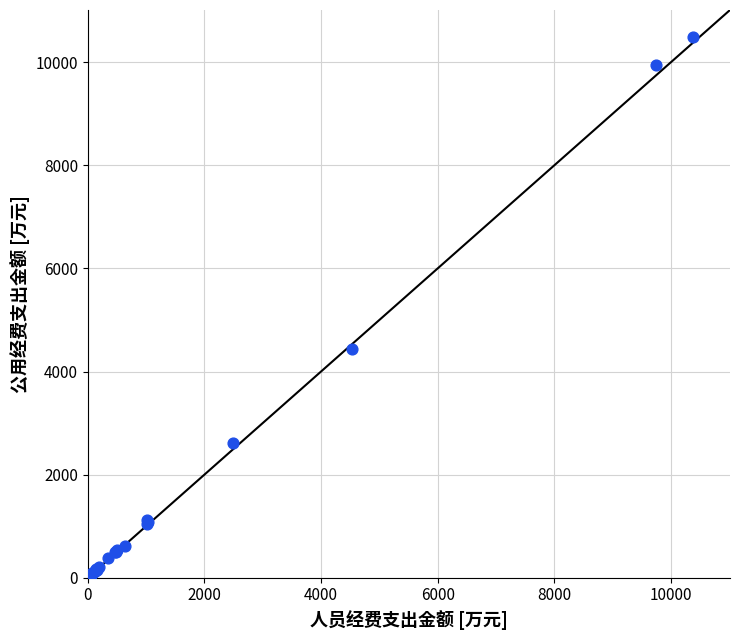

What Y value in the scatter plot is closest to 5243?

4441.6